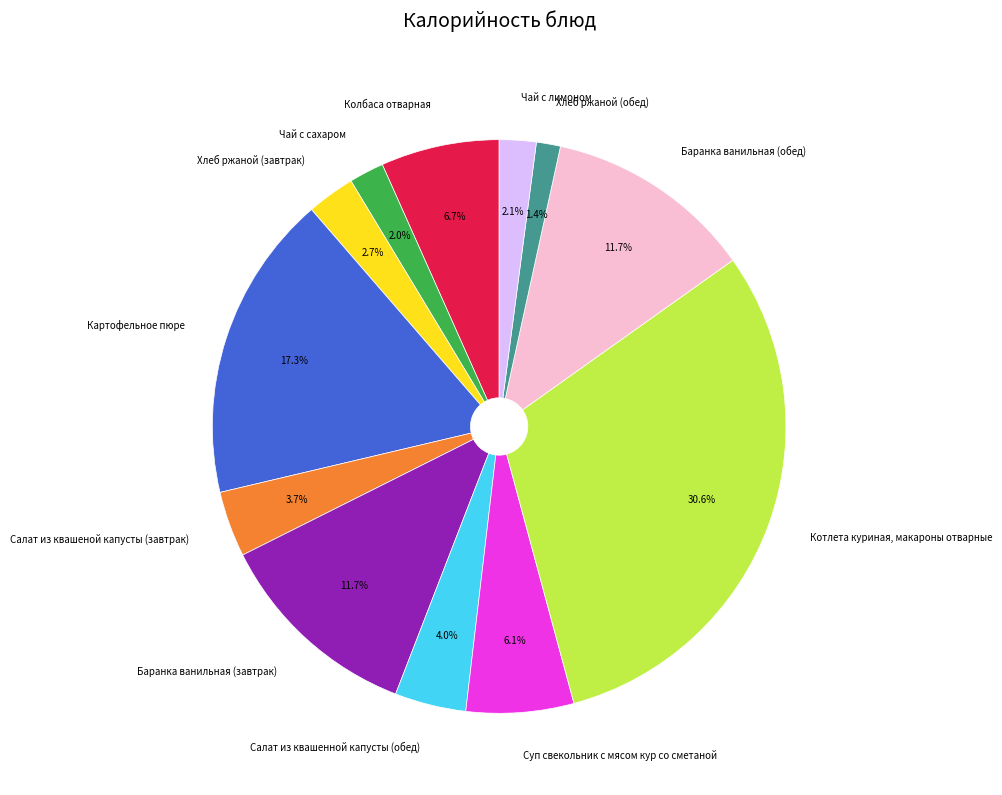

Does Хлеб ржаной (обед) represent more than half of the total?

No